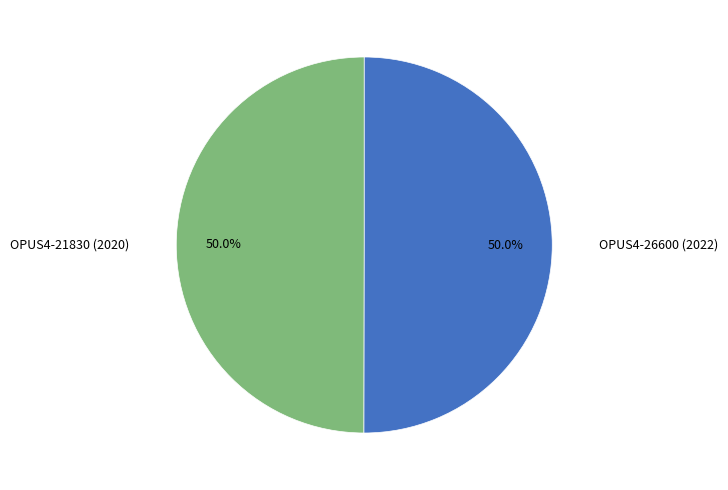

How much of the chart is everything except OPUS4-21830 (2020)?

50.0%